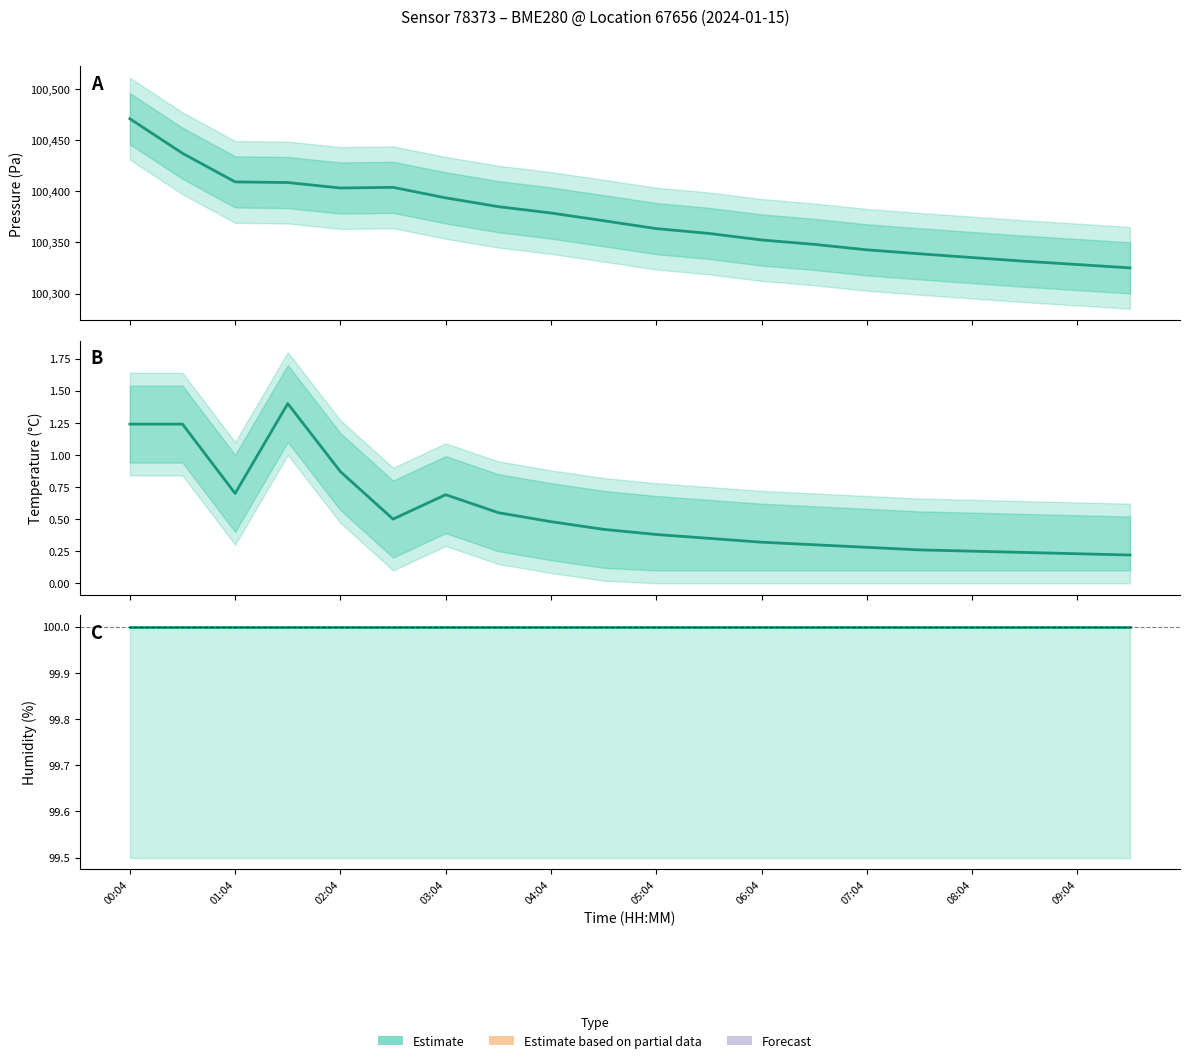

What is the average value of the Humidity (Estimate) series?

100.0